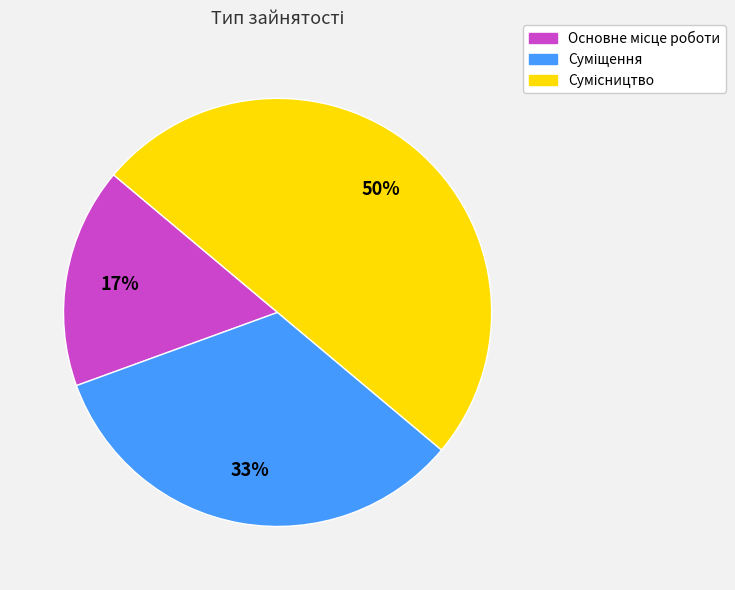

To the nearest percent, what is the average slice percentage?

33%